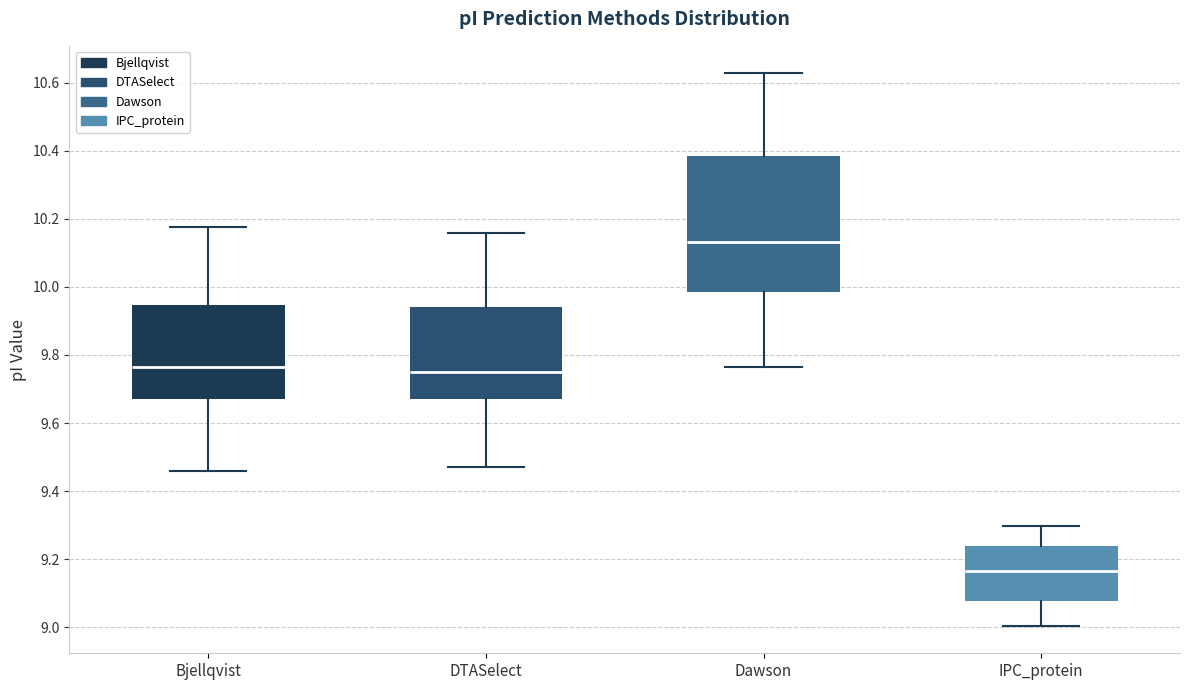

Which box has the highest median line?

Dawson